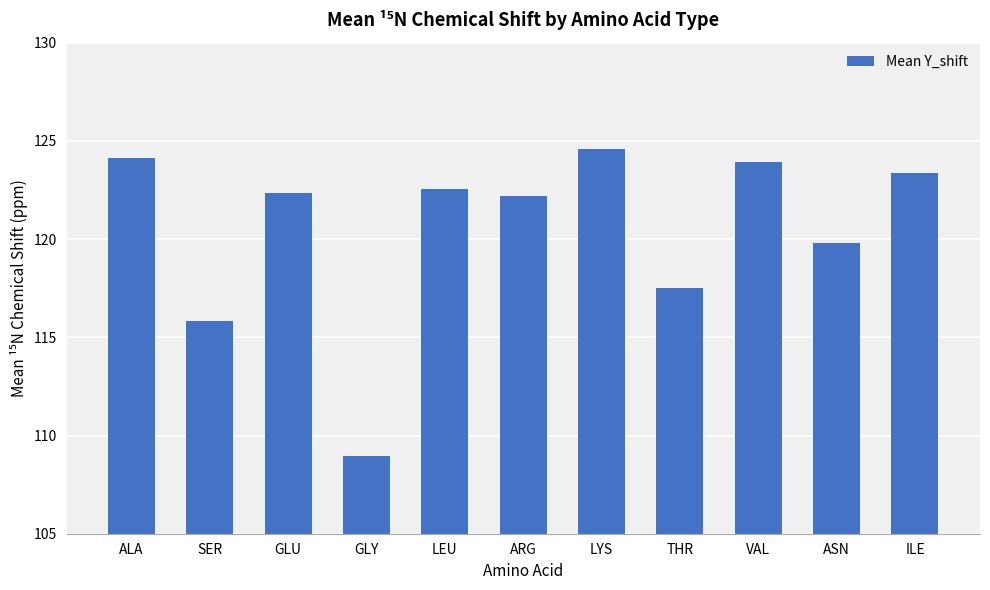

What value does the data have at ILE?

123.3